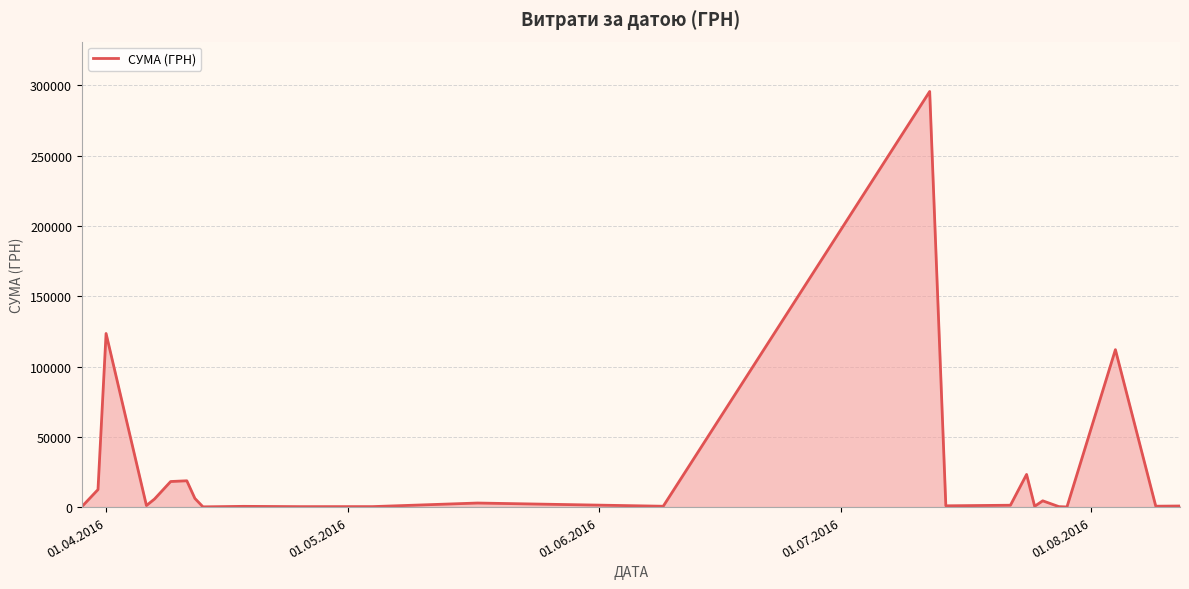

What is the greatest value displayed?

295638.6